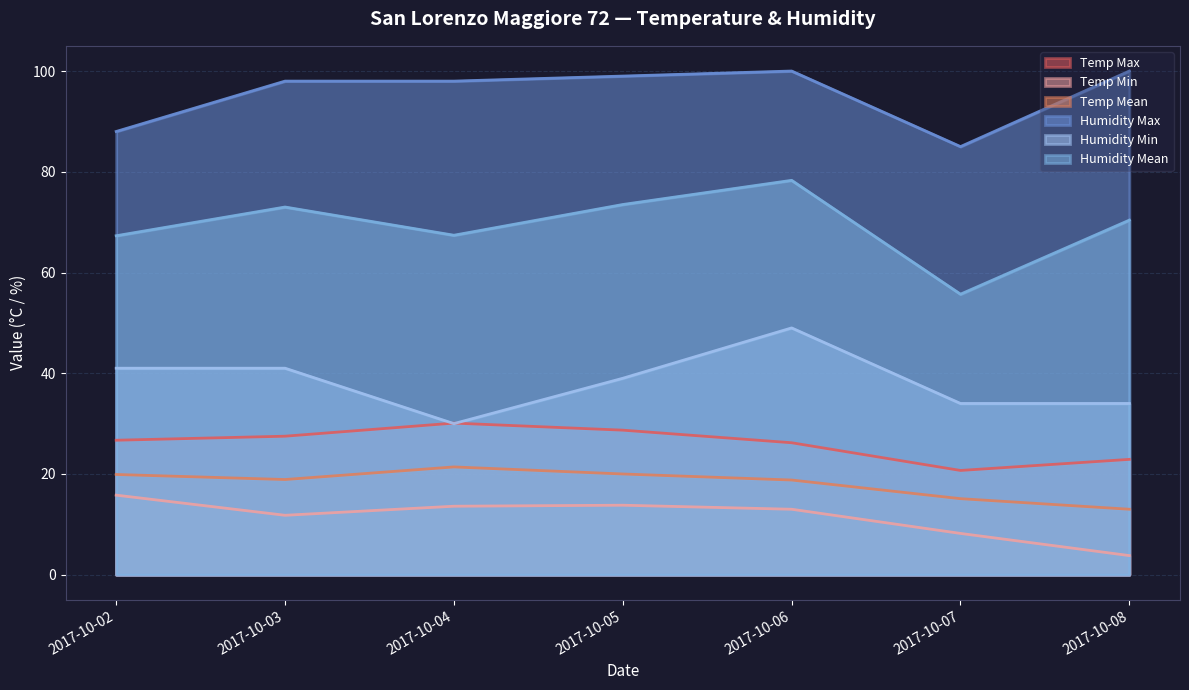

Which has a higher value, 2017-10-04 or 2017-10-08?

2017-10-04